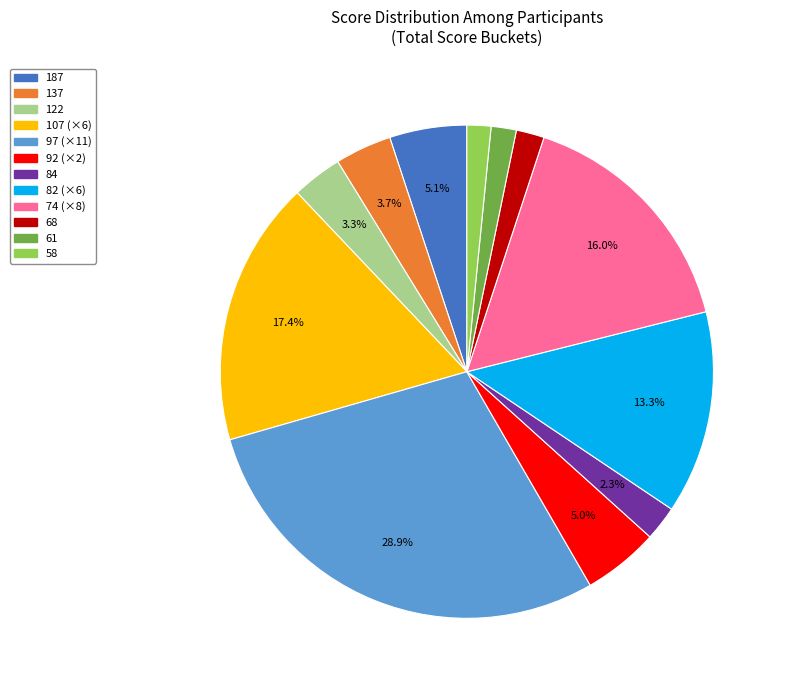

Is there a majority slice in this chart?

No